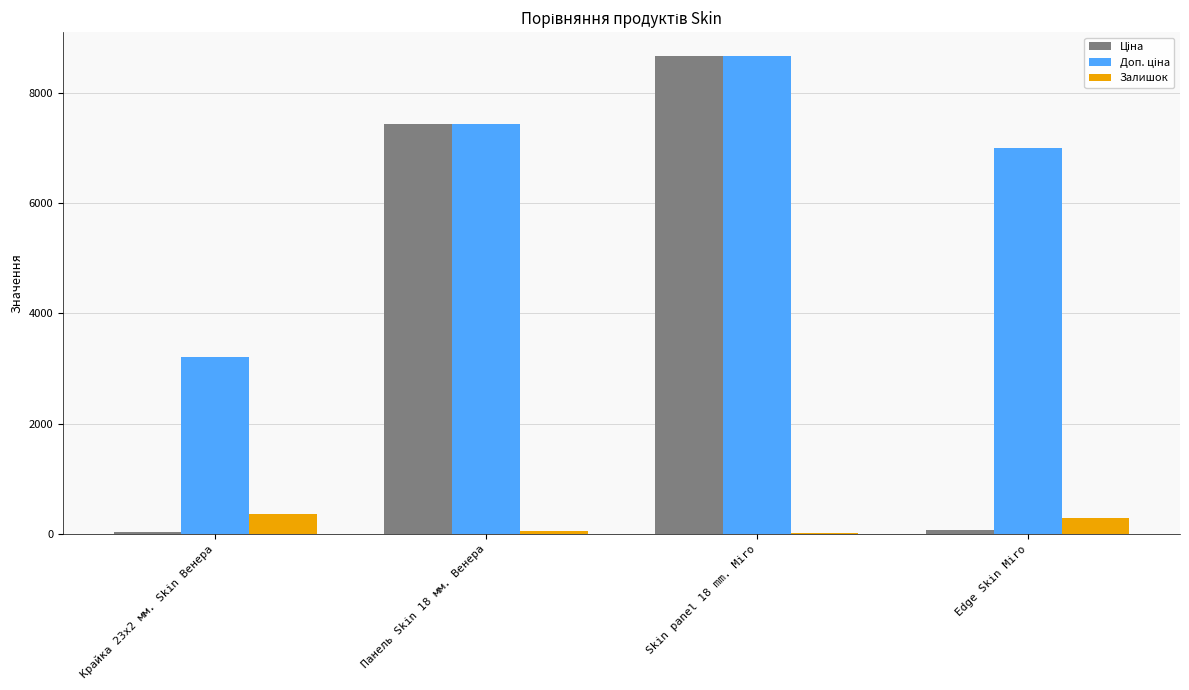

At which label is Залишок closest to 186?

Edge Skin Miro